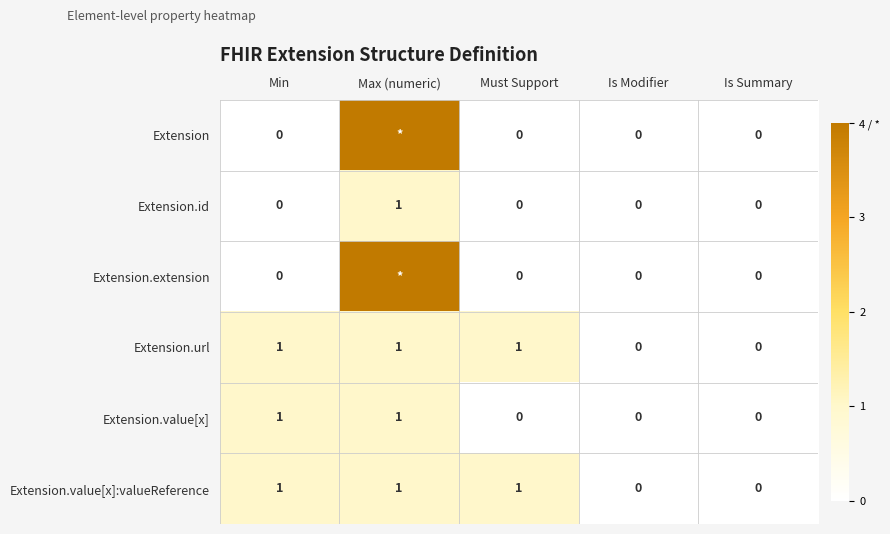

Count the number of categories in the chart.

5